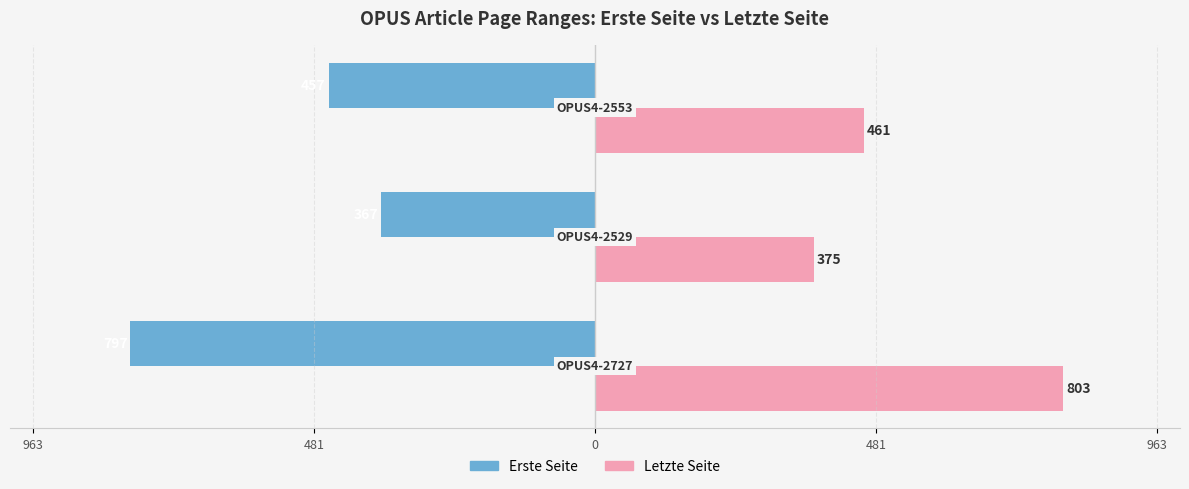

Reading right to left, extract all data points from this chart.

Erste Seite: 0=-457	481=-367	963=-797
Letzte Seite: 0=461	481=375	963=803